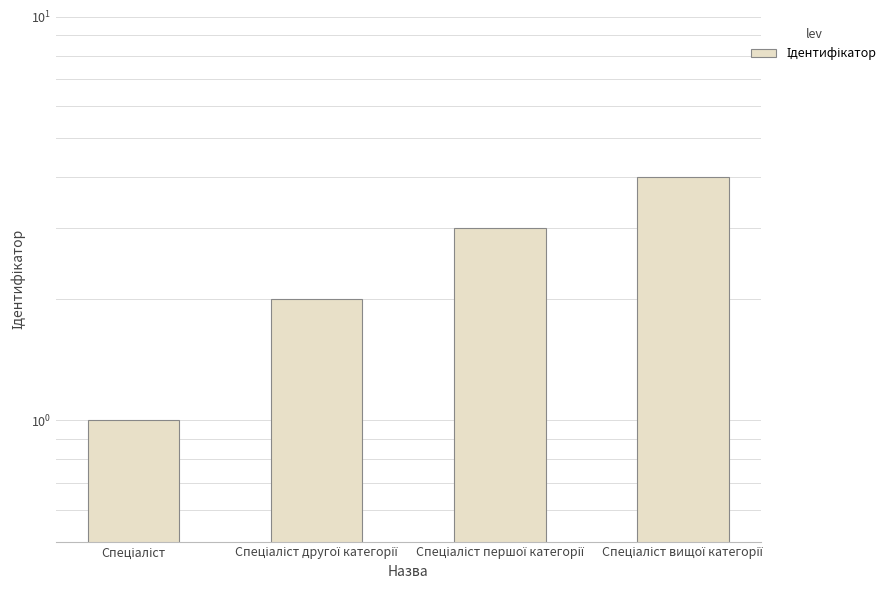

Where is the data nearest to the value 2?

Спеціаліст другої категорії